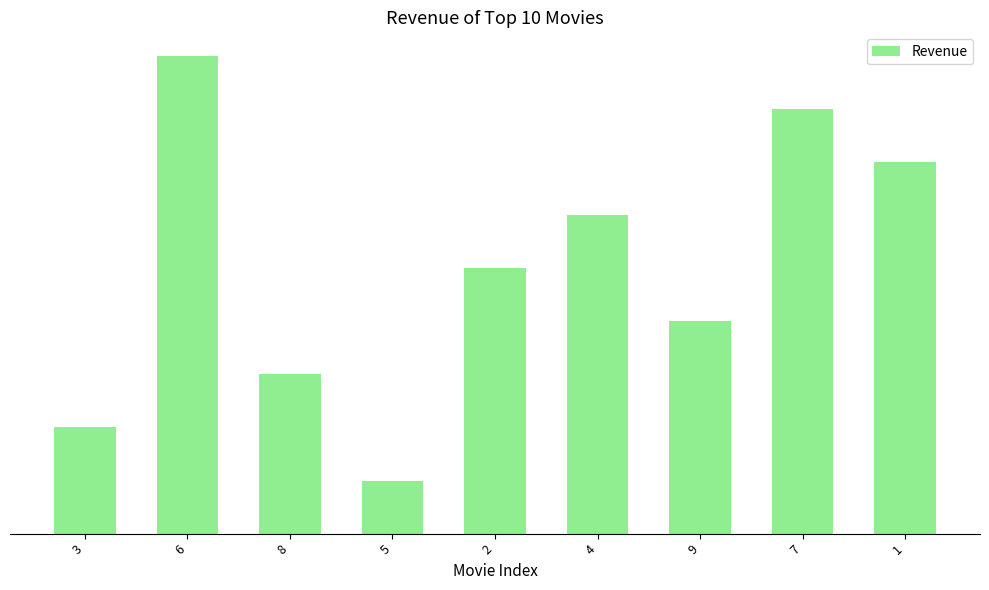

What value does the data have at 1?

7